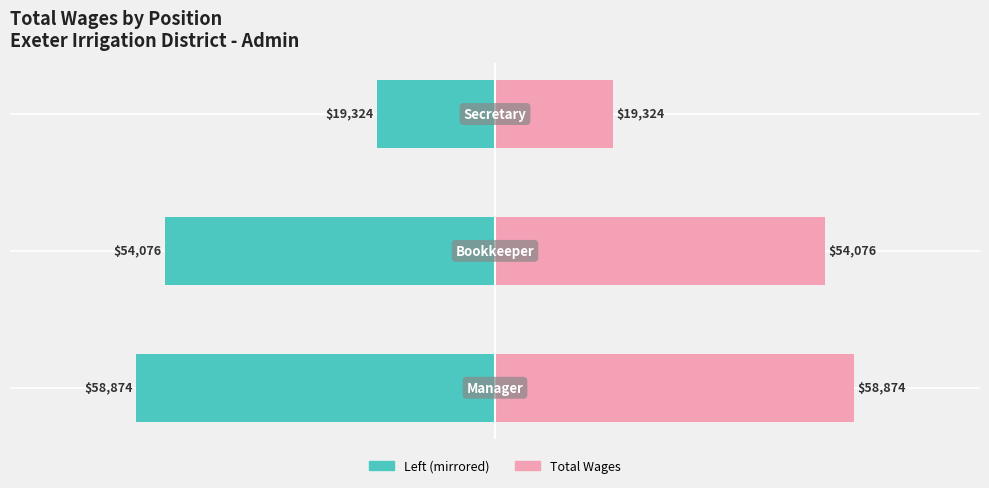

What is the average value of the Total Wages (right) series?

44091